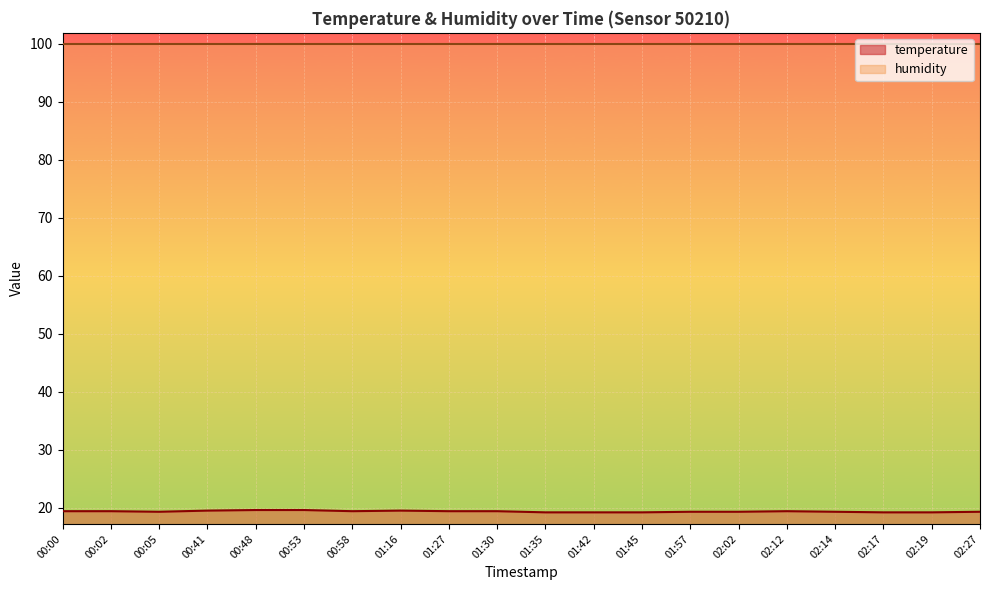

Reading right to left, what are all the values shown in this chart?

19.3	19.2	19.2	19.3	19.4	19.3	19.3	19.2	19.2	19.2	19.4	19.4	19.5	19.4	19.6	19.6	19.5	19.3	19.4	19.4